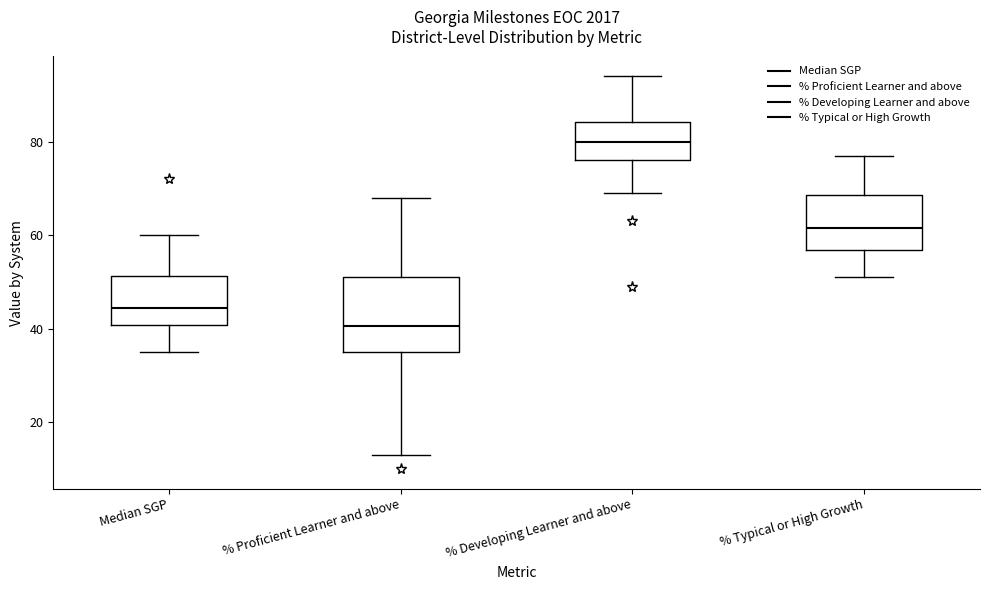

Which box has the highest median line?

% Developing Learner and above